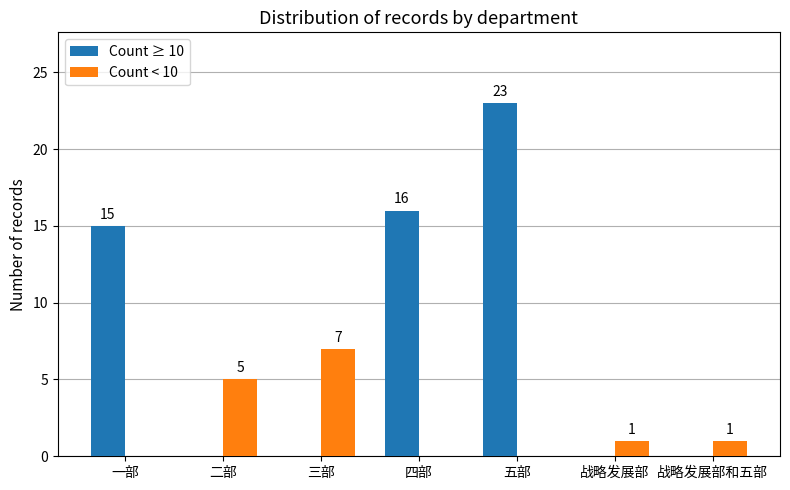

The Count < 10 series shows 7 at 三部. True or false?

True